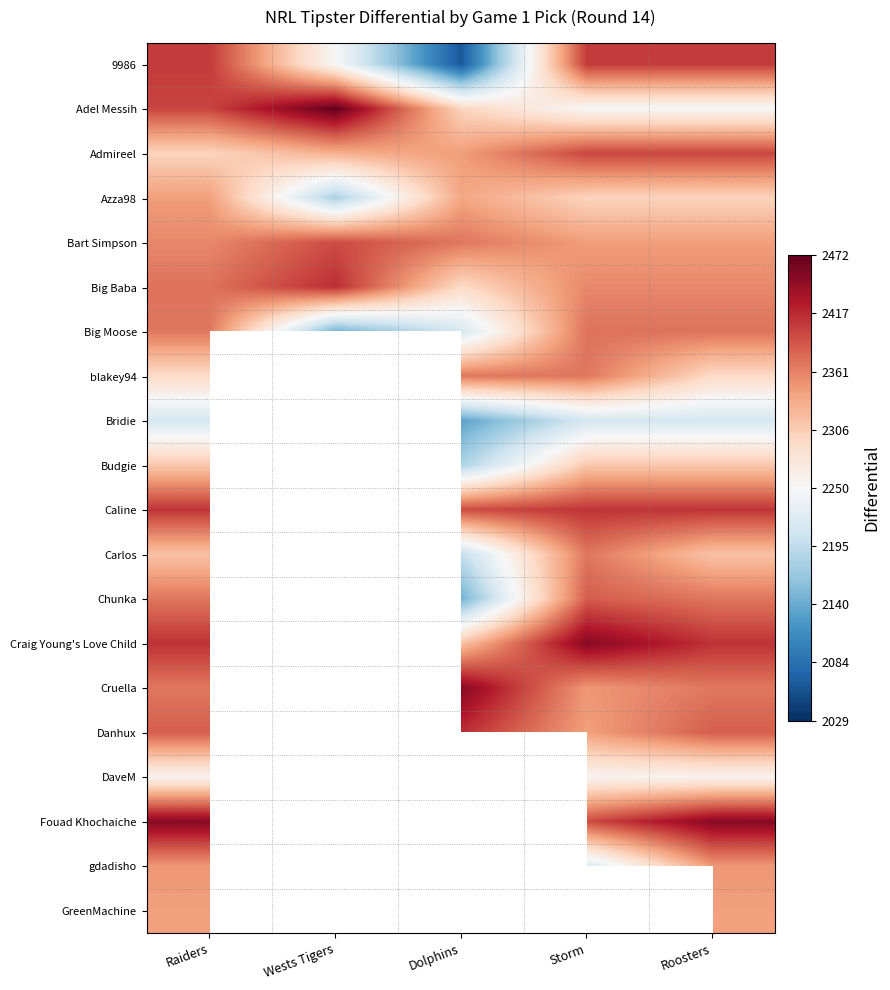

What is the spread (max minus min) of values at Dolphins?

389.0